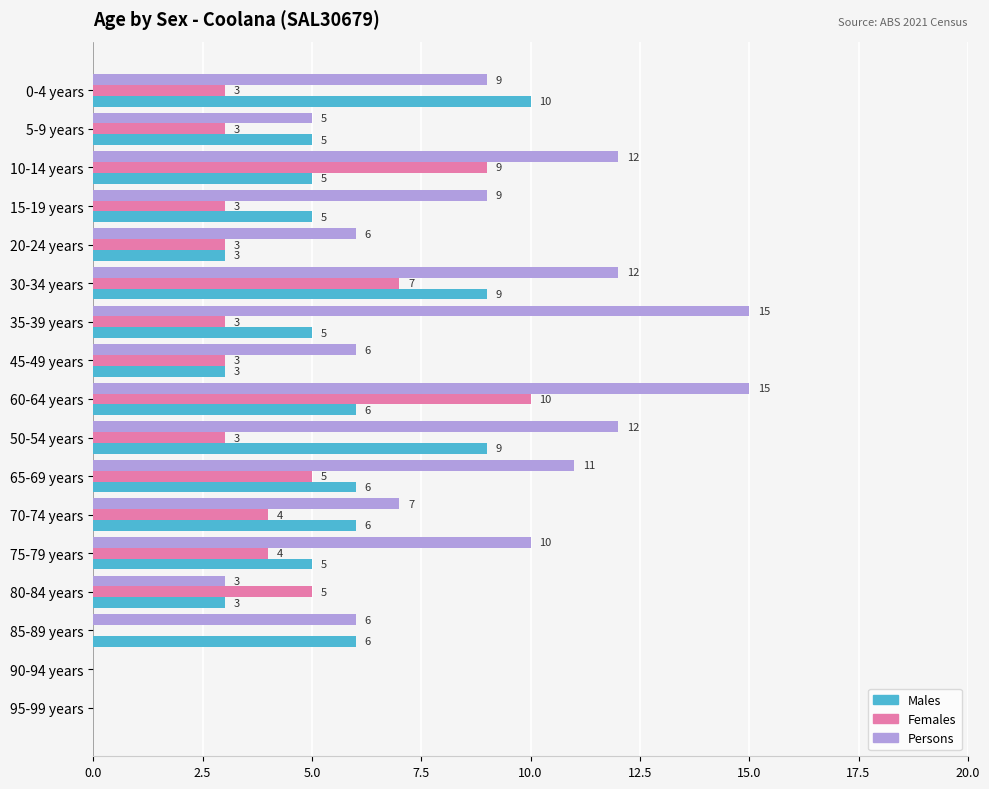

How many categories are shown in the chart?

17